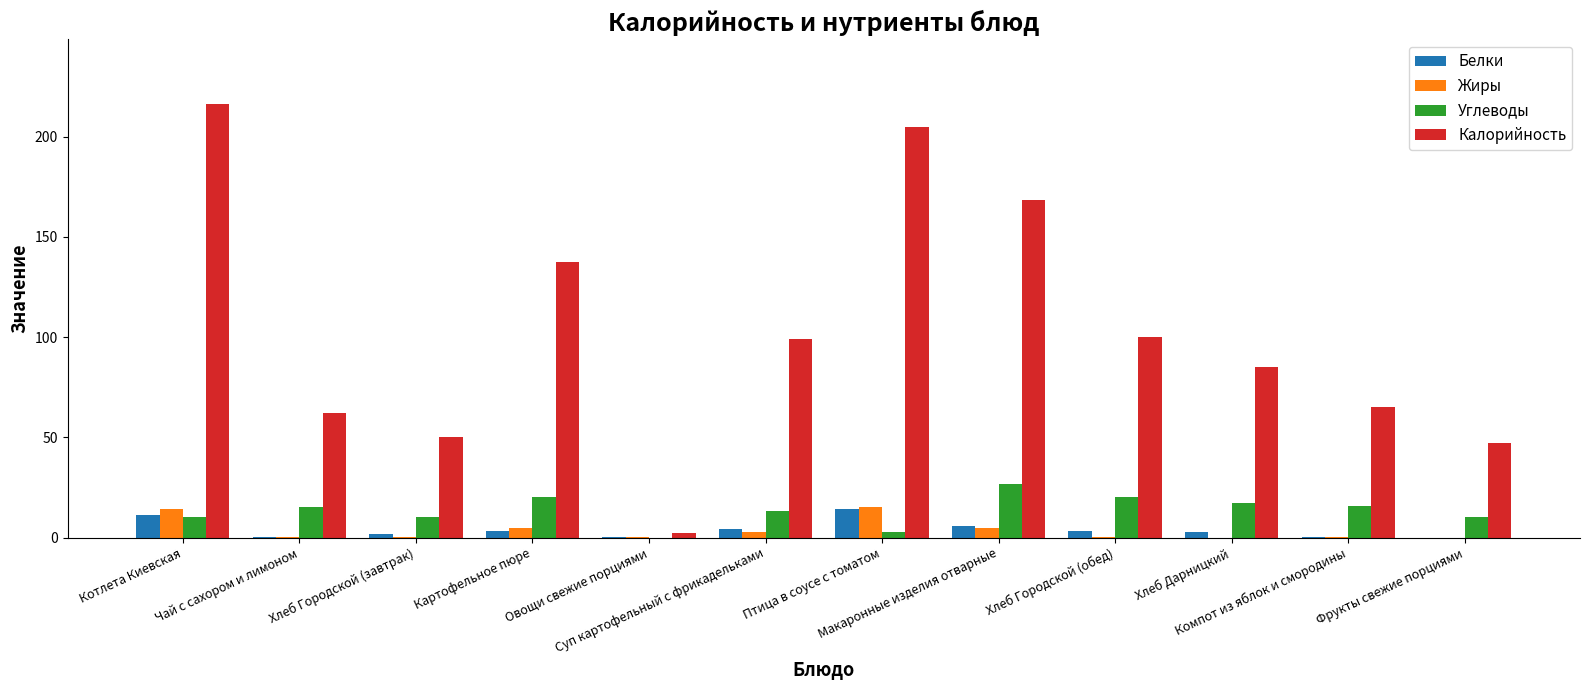

Is the value of Белки at Суп картофельный с фрикадельками greater than the value of Углеводы at Хлеб Городской (обед)?

No